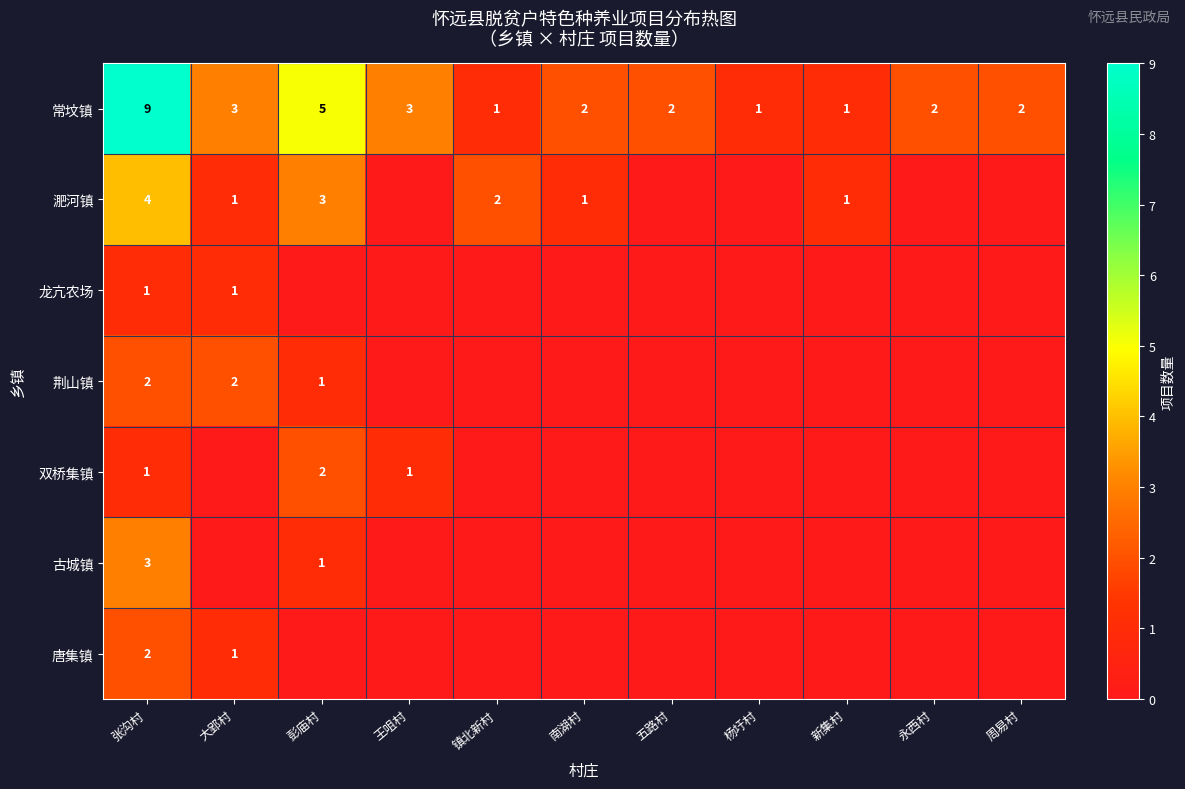

Is it true that 淝河镇 equals 2 at 镇北新村?

True